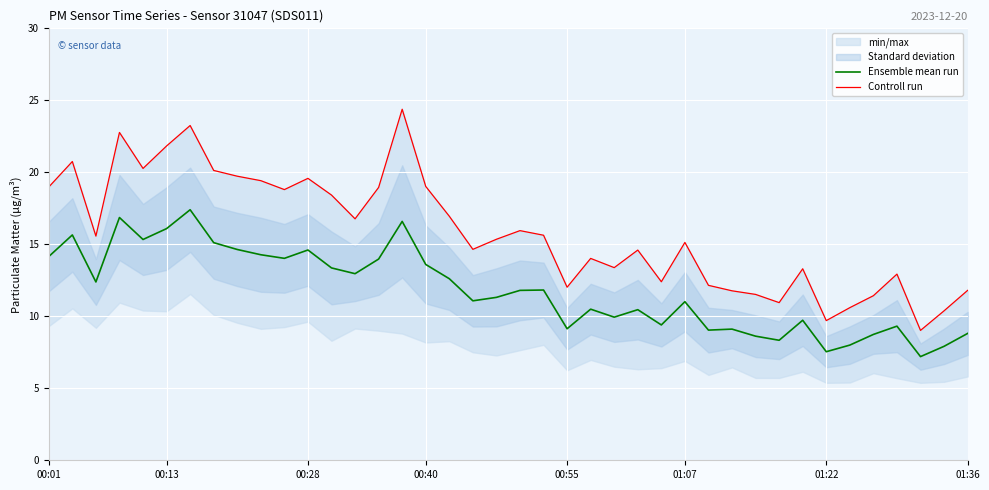

True or false: Ensemble mean run has more than 1 interior local peaks.

True